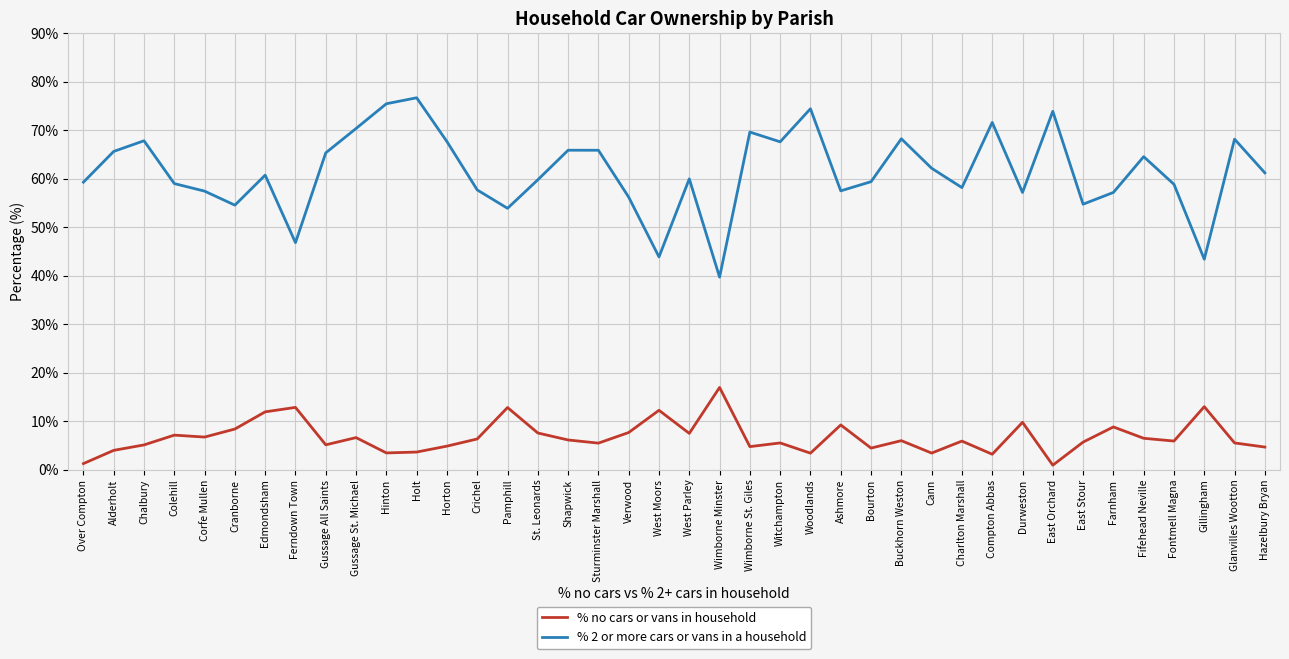

Does the chart have visible grid lines?

Yes